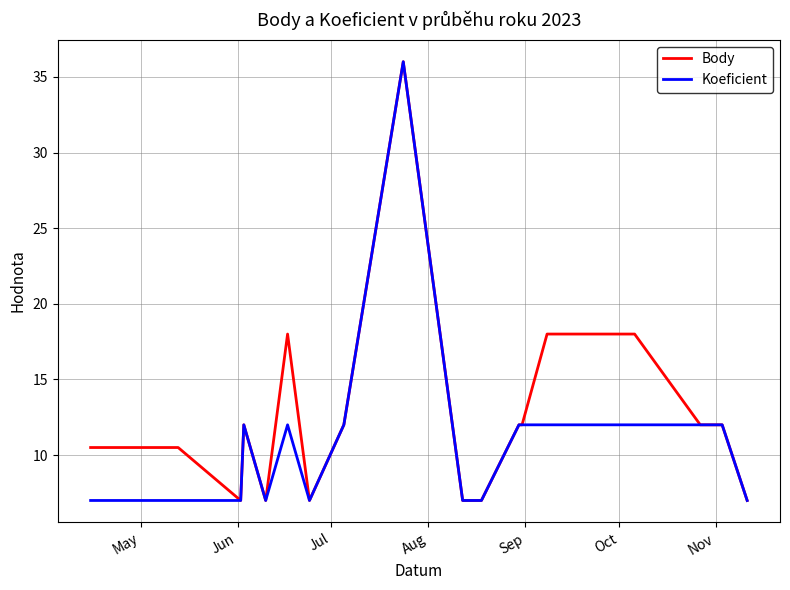

List the series in order of their overall mean, highest first.

Body, Koeficient